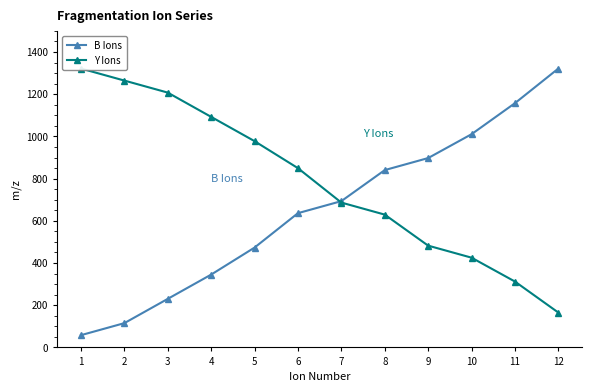

What is the value of the B Ions point at the 1st from the left?

58.0